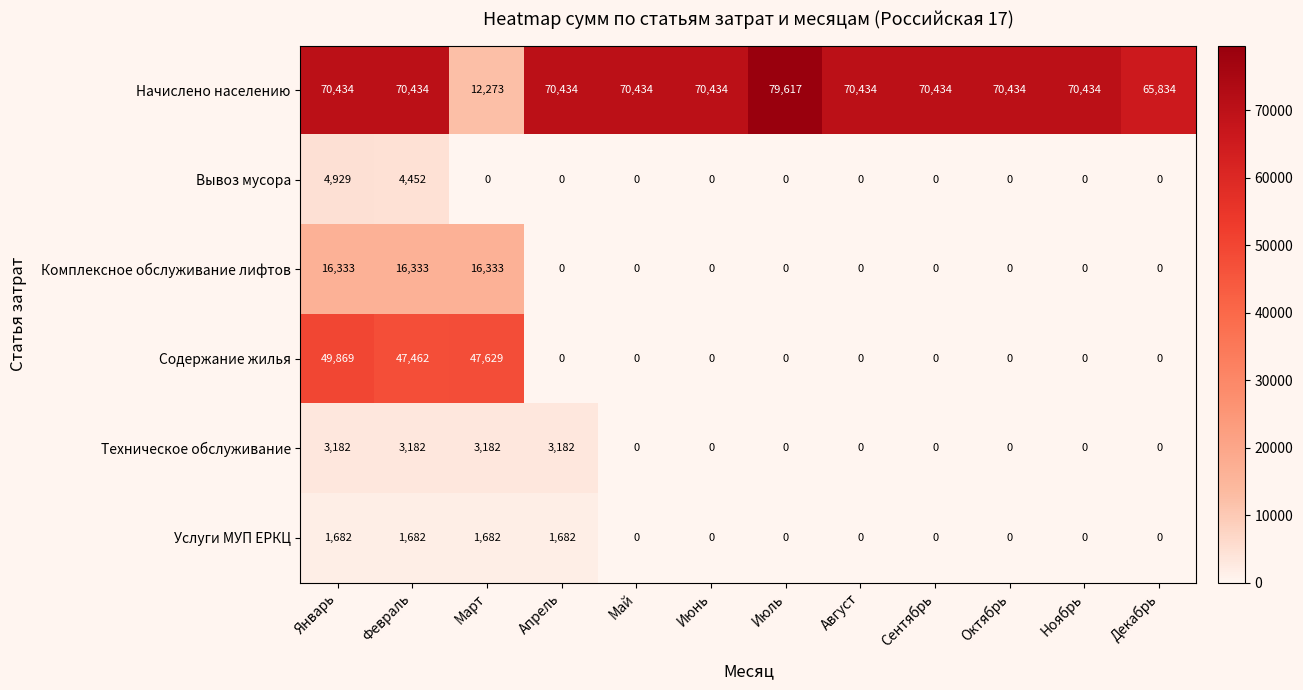

What is the total value across all series at Июнь?

70434